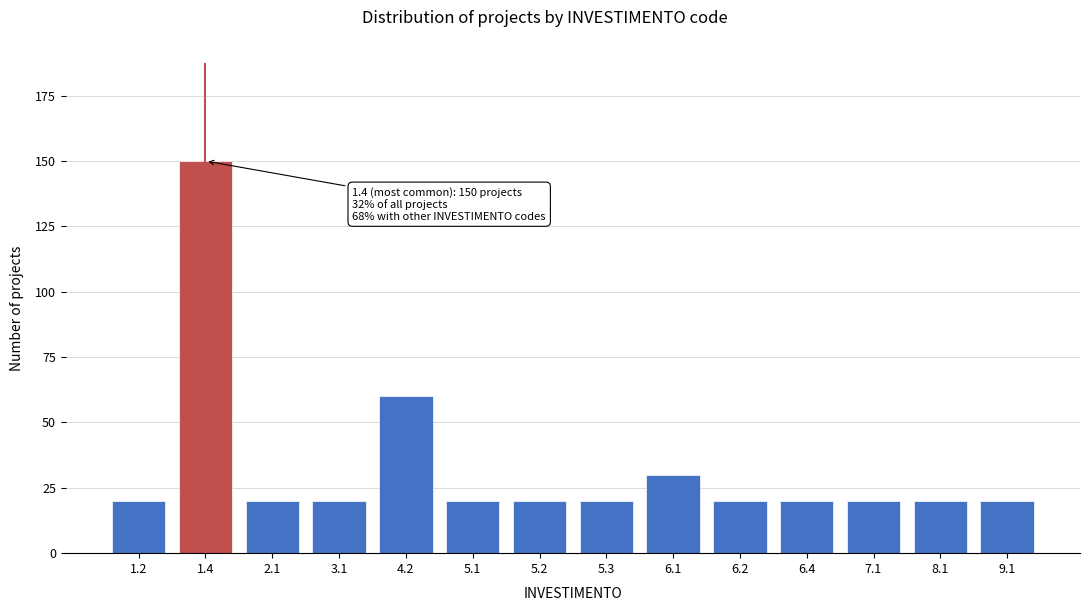

Reading left to right, extract all data points from this chart.

1.2=20	1.4=150	2.1=20	3.1=20	4.2=60	5.1=20	5.2=20	5.3=20	6.1=30	6.2=20	6.4=20	7.1=20	8.1=20	9.1=20